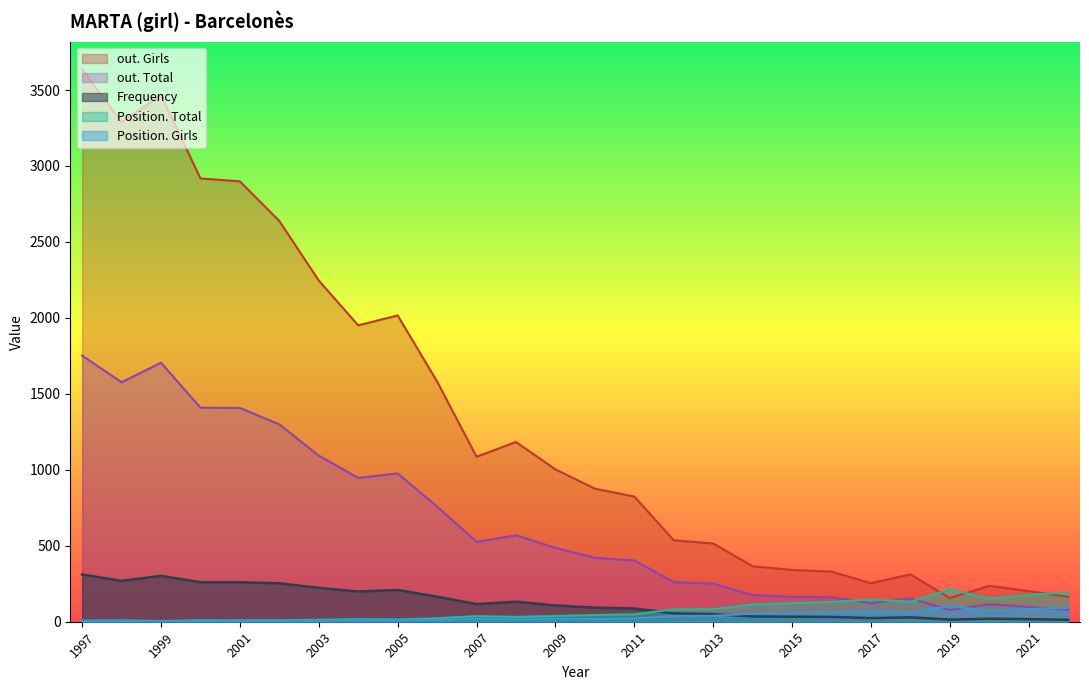

The Frequency series shows 53 at 2015. True or false?

False